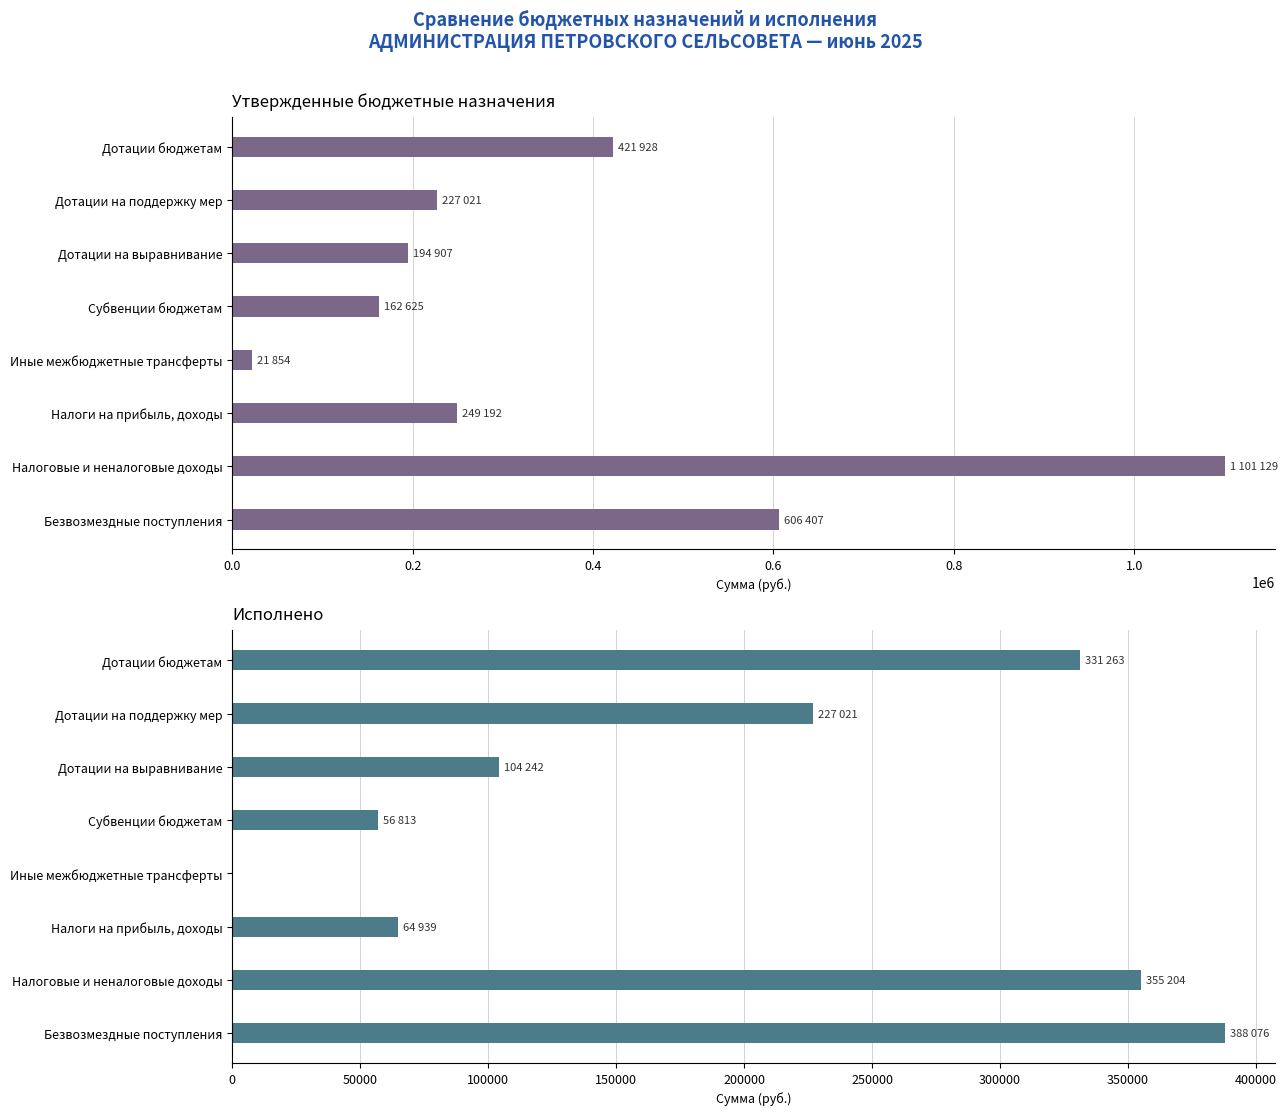

The Исполнено series shows 365036.5 at Дотации на поддержку мер. True or false?

False